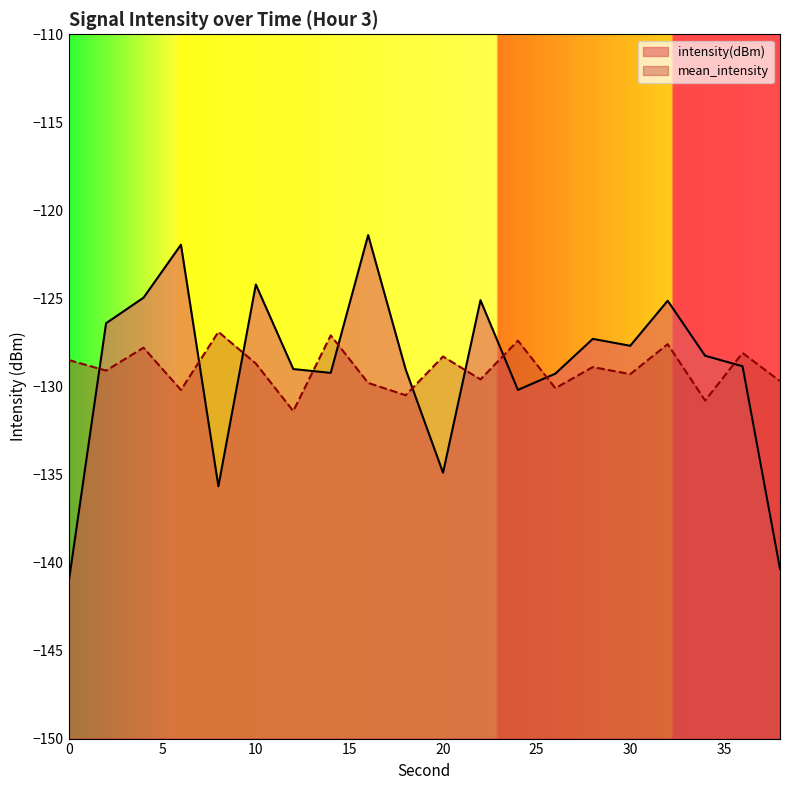

Where does the intensity(dBm) series first go above -128?

2